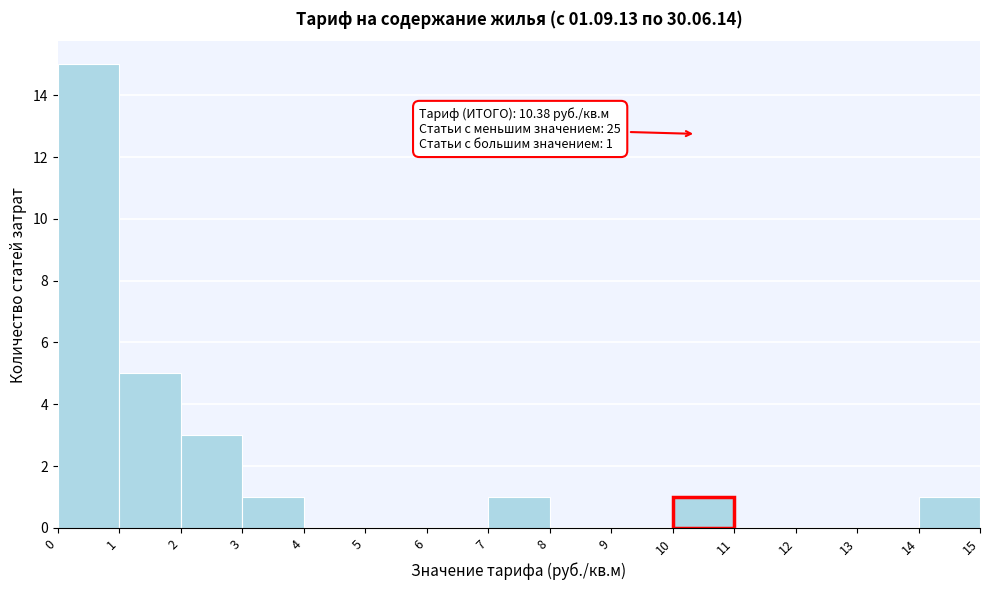

Over which range of the x-axis is the bar tallest?

0 to 1